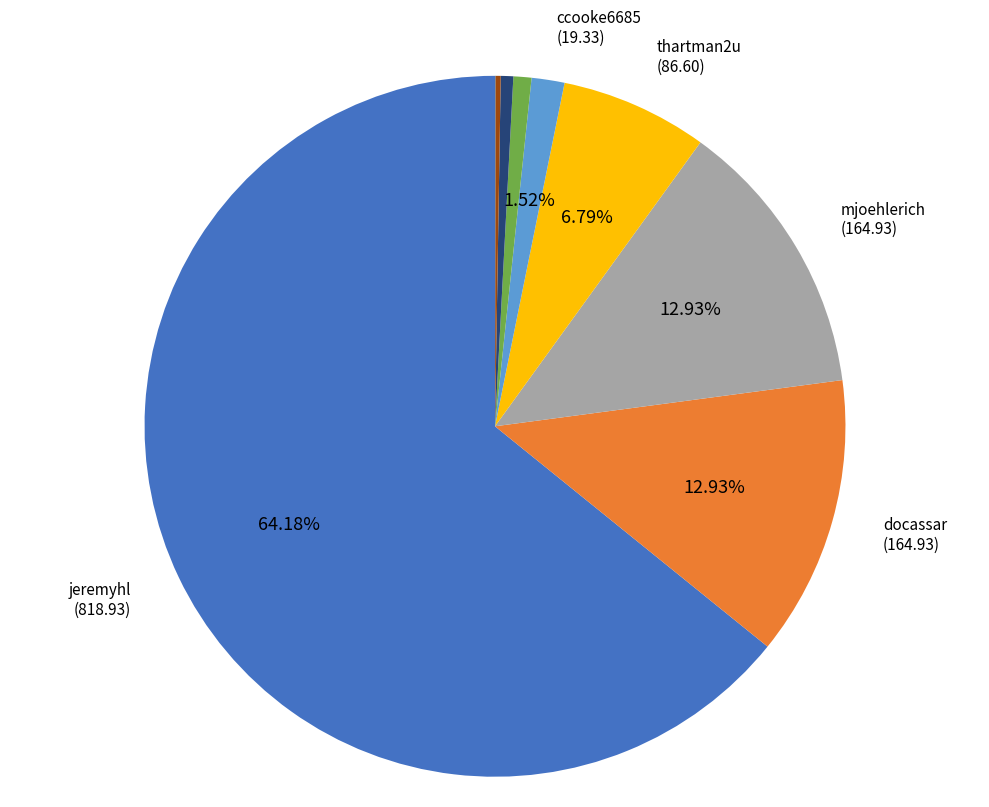

Is there any slice that represents more than half of the pie?

Yes